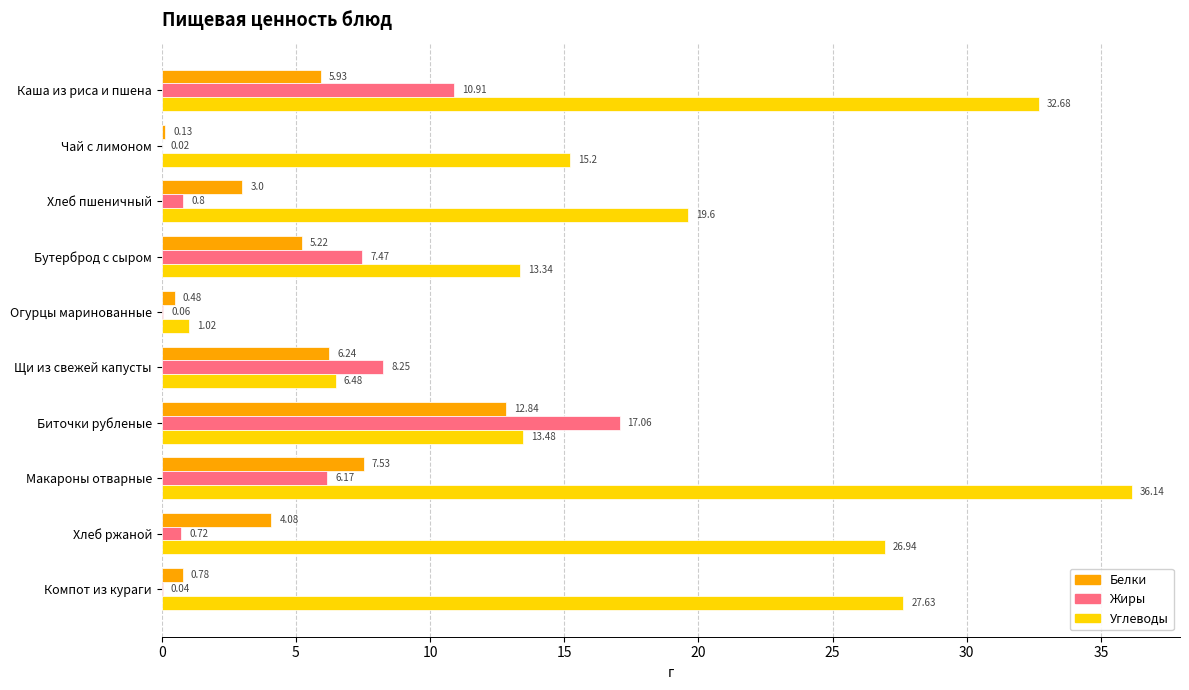

Which series has the largest range (max minus min)?

Углеводы